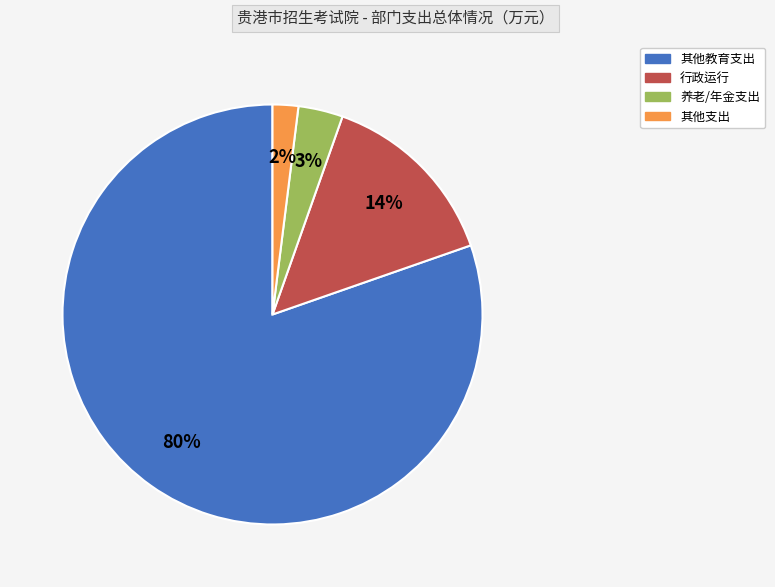

How many slices are in this pie chart?

4